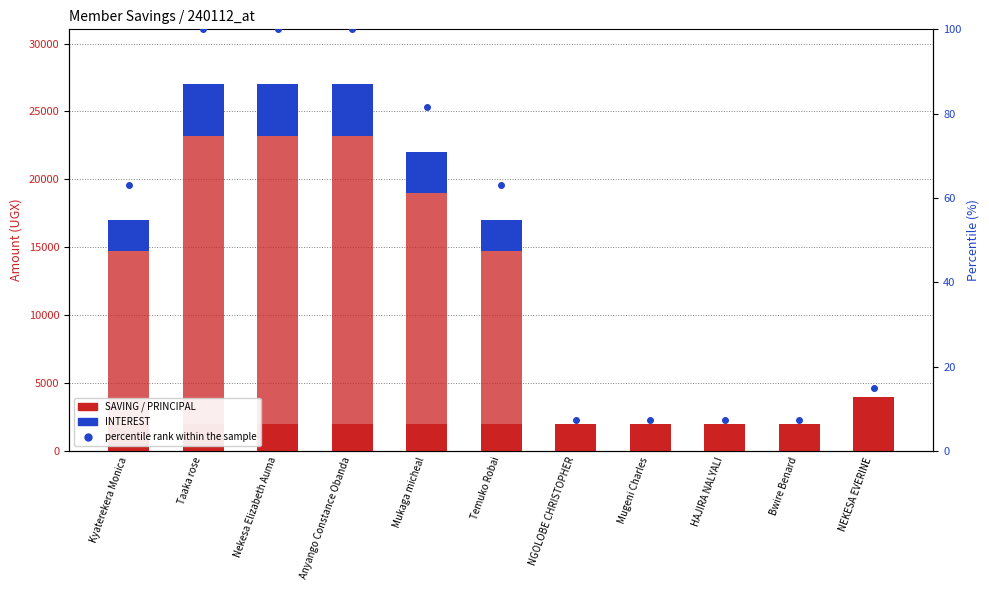

Is the value of percentile rank within the sample at Mugeni Charles greater than the value of FINES at Mukaga micheal?

Yes